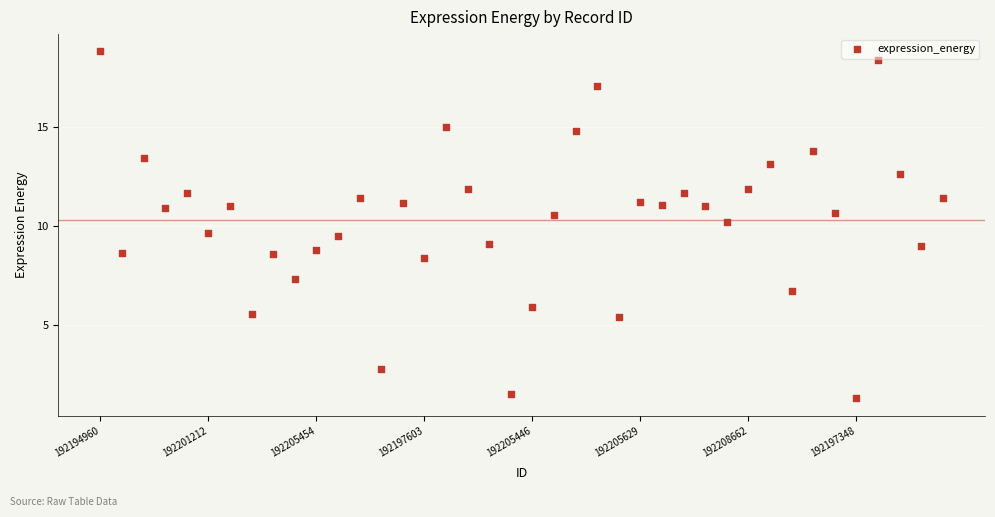

What is the range of Y values (max minus min)?

17.5